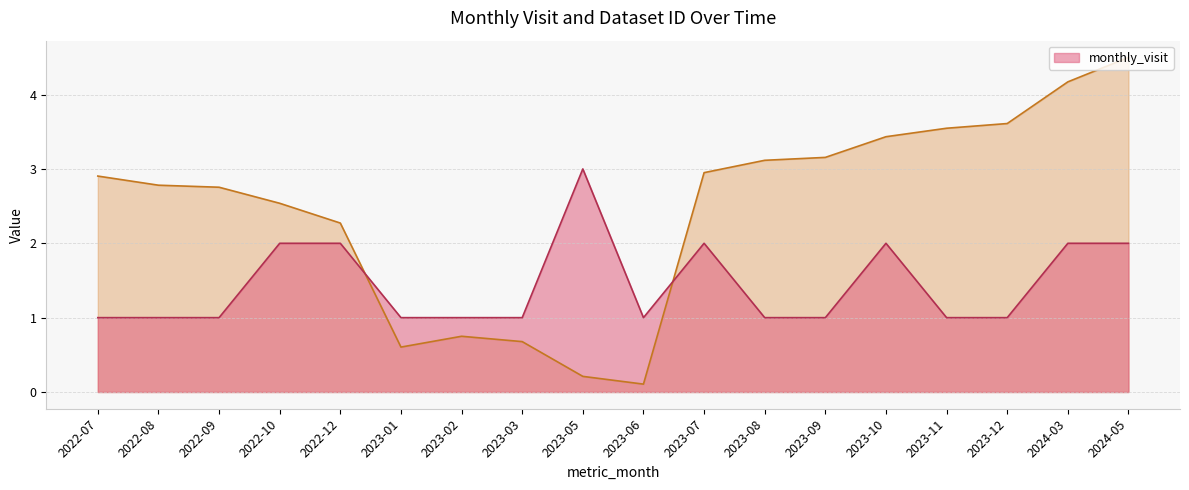

What is the sum of all monthly_visit values?

26